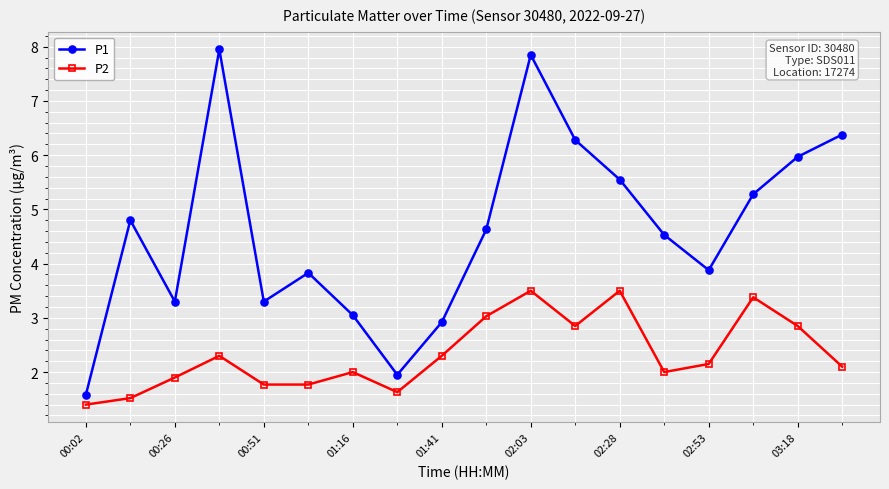

What is the value of the P1 point at the 12th from the left?

6.3